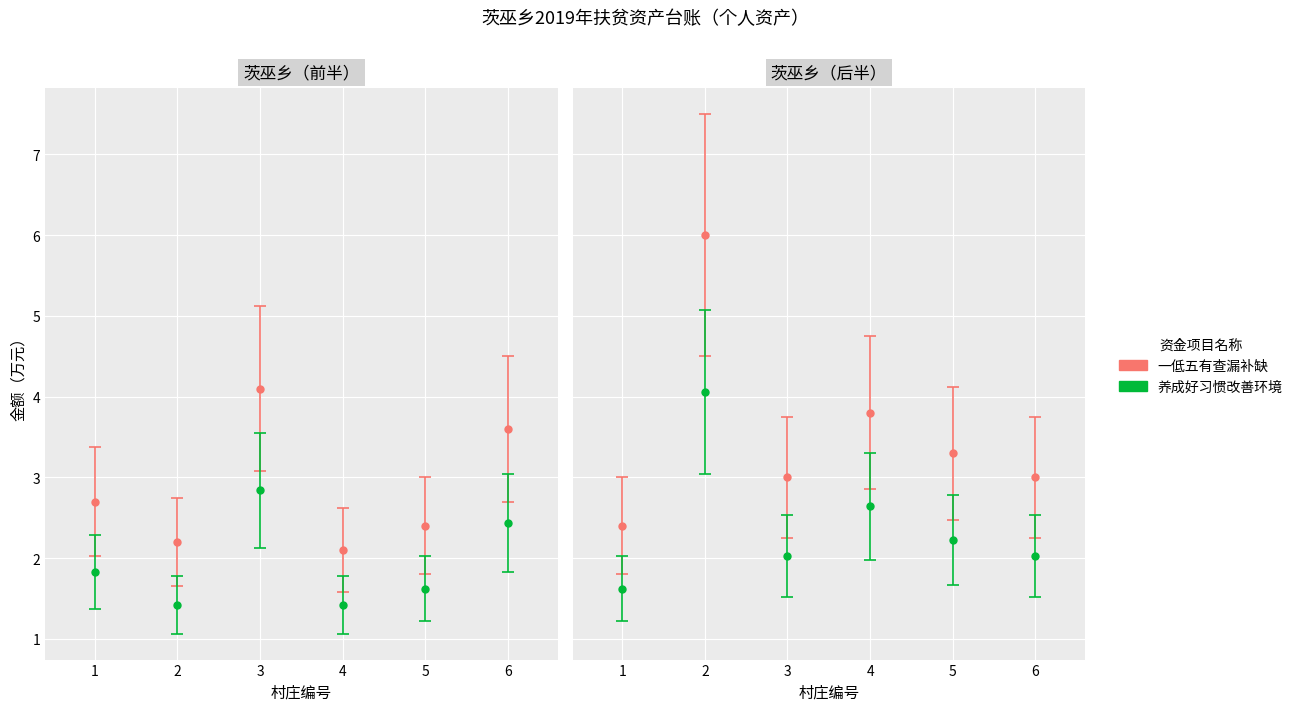

Which category has the lowest value in the 养成好习惯改善环境 series?

1